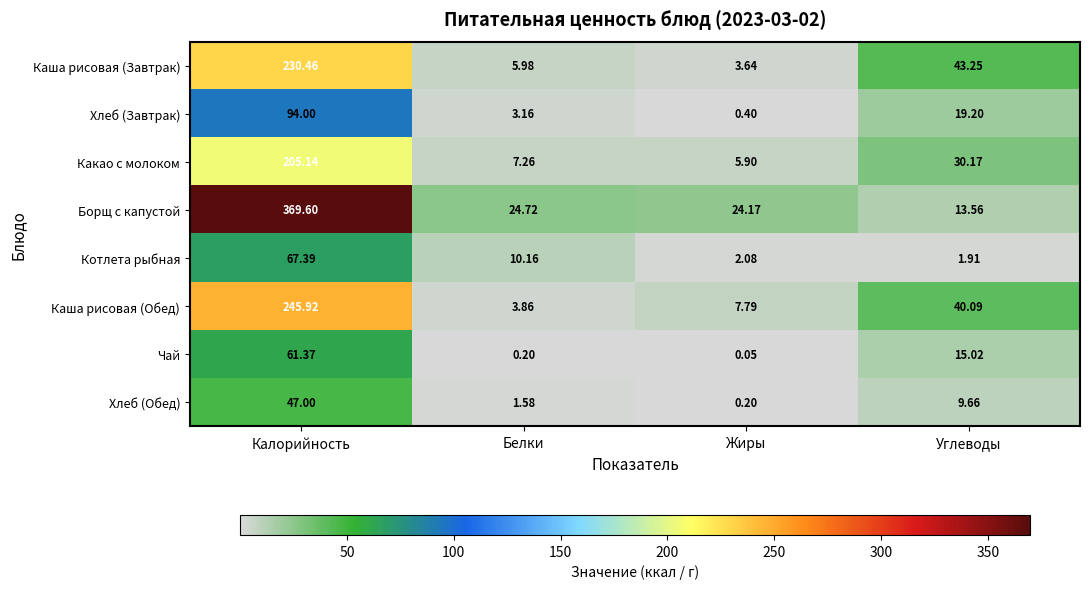

Which series has the widest spread of values?

Борщ с капустой